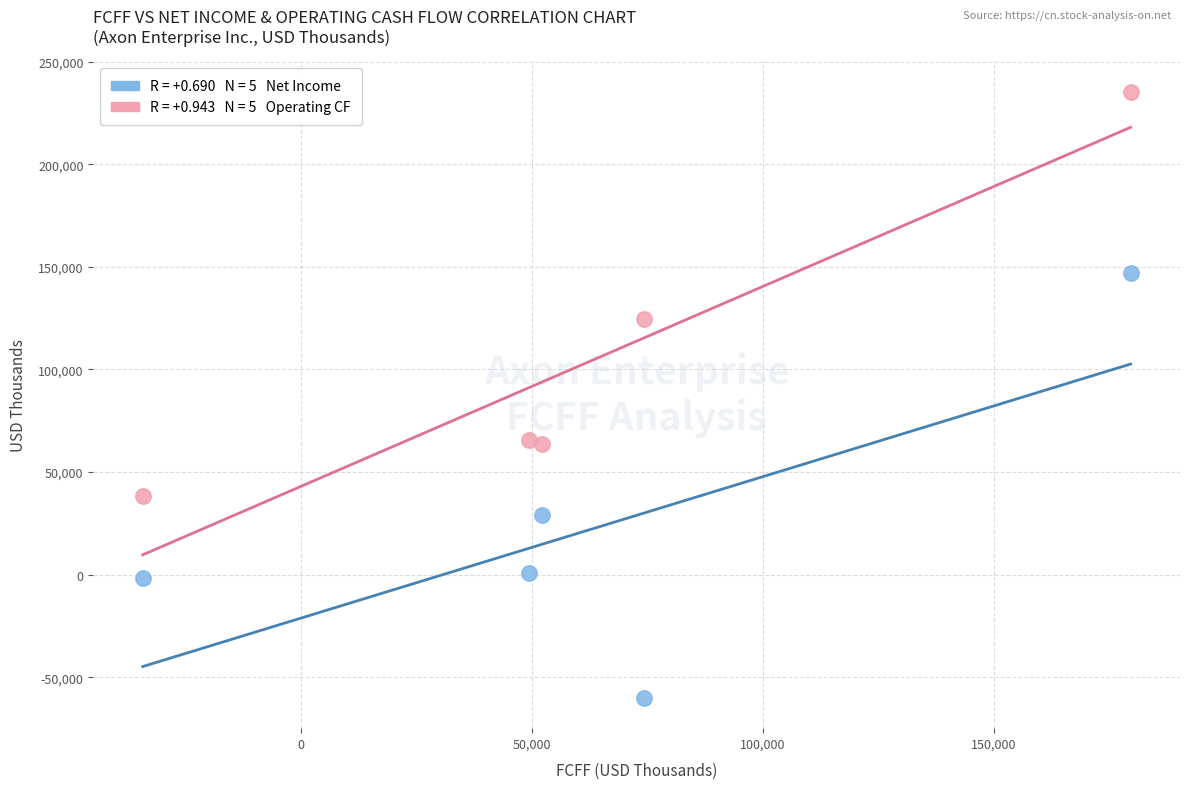

Across all data points, what is the average X value?

64234